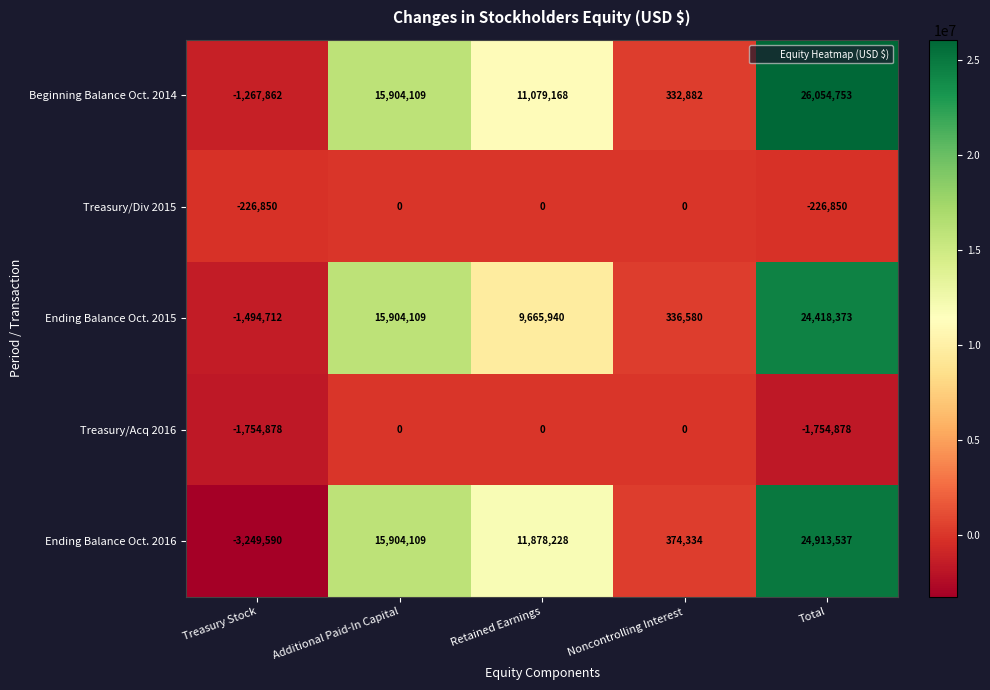

List the labels in order of Ending Balance Oct. 2015 value, largest first.

Total, Additional Paid-In Capital, Retained Earnings, Noncontrolling Interest, Treasury Stock